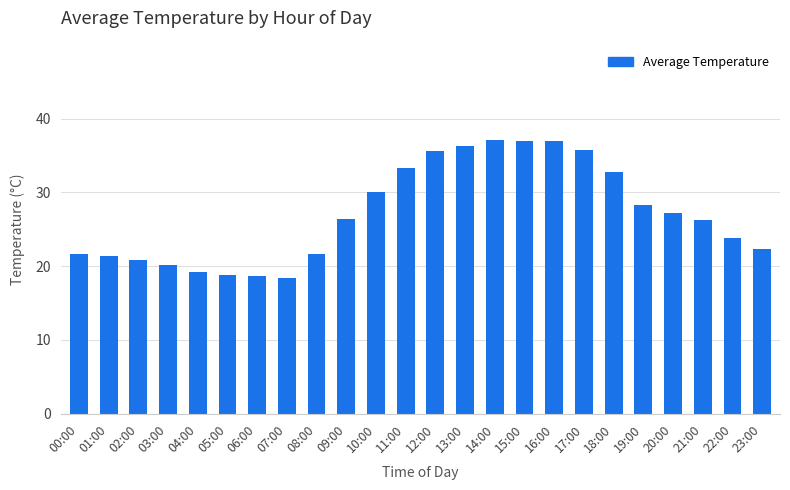

Between 21:00 and 17:00, which is larger?

17:00